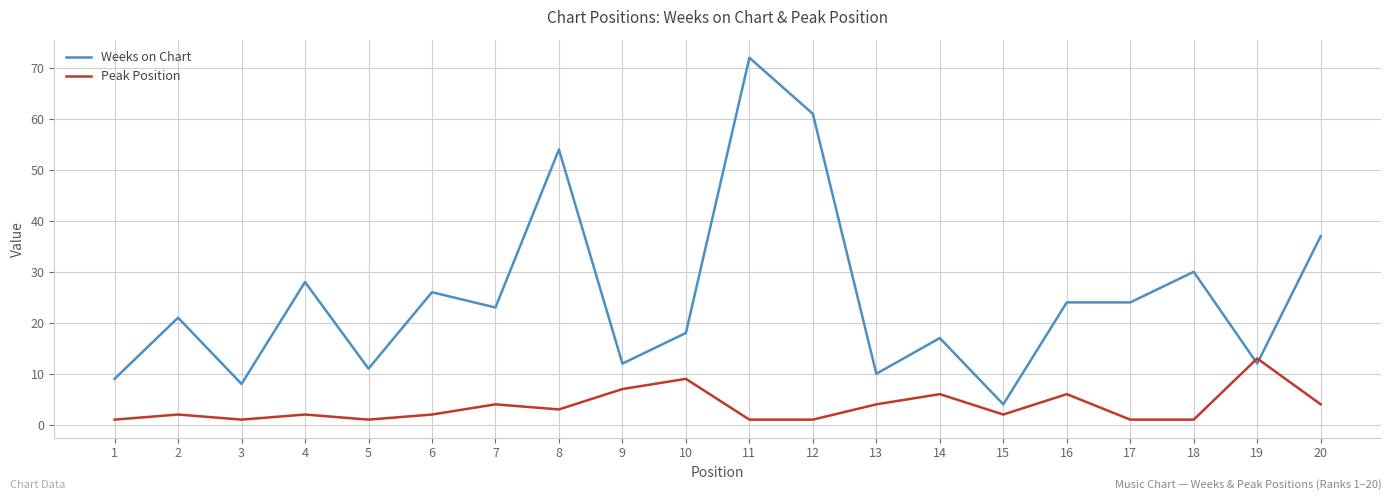

Reading left to right, what are all the values shown in this chart?

Weeks on Chart: 9	21	8	28	11	26	23	54	12	18	72	61	10	17	4	24	24	30	12	37
Peak Position: 1	2	1	2	1	2	4	3	7	9	1	1	4	6	2	6	1	1	13	4